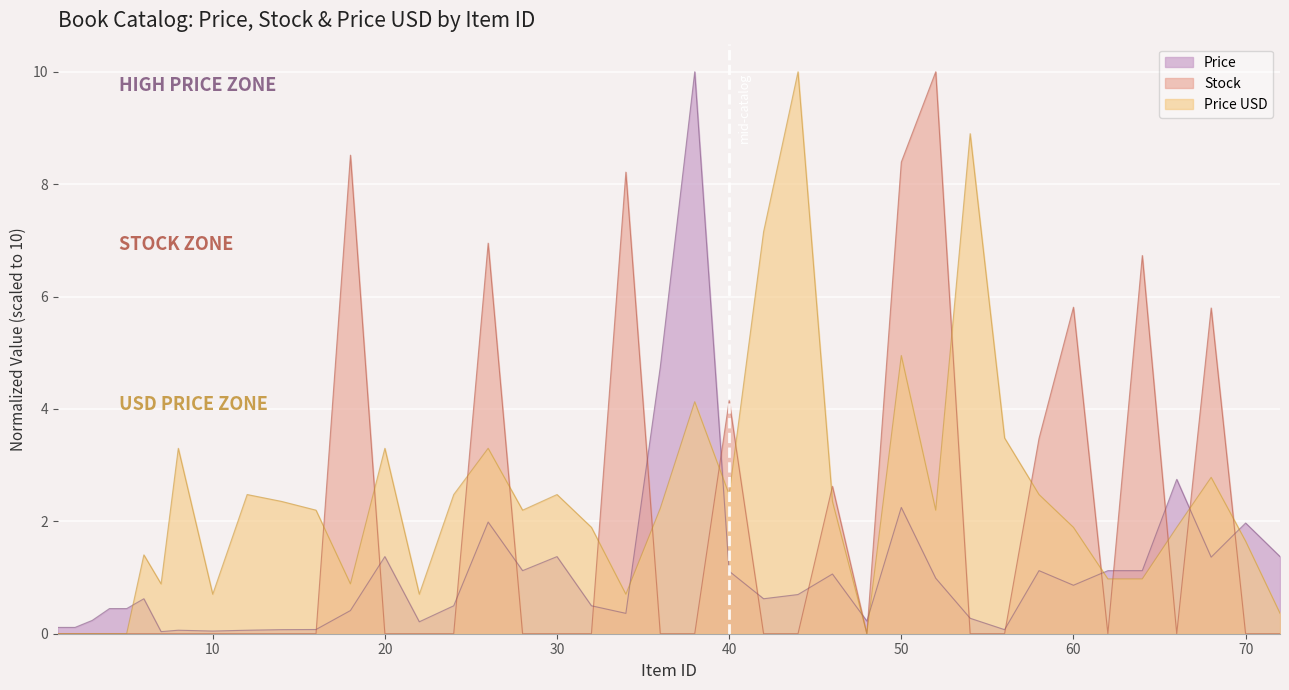

In Price USD, how many points are higher than both neighbors (excluding endpoints)?

11